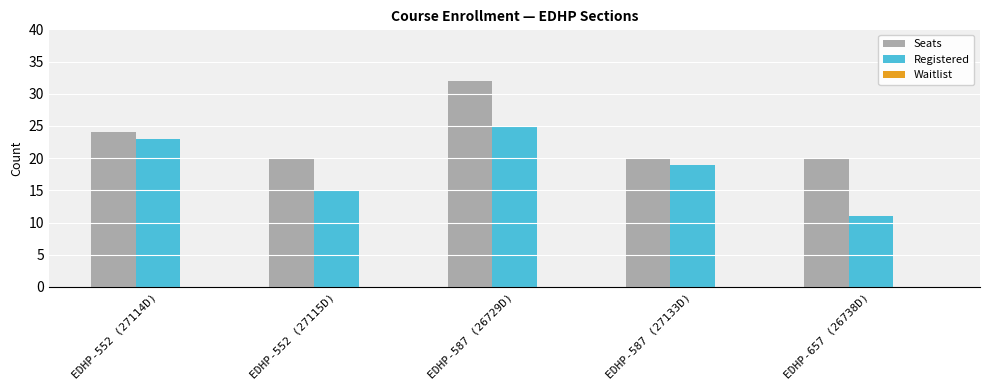

What is the spread (max minus min) of values at EDHP-587 (26729D)?

7